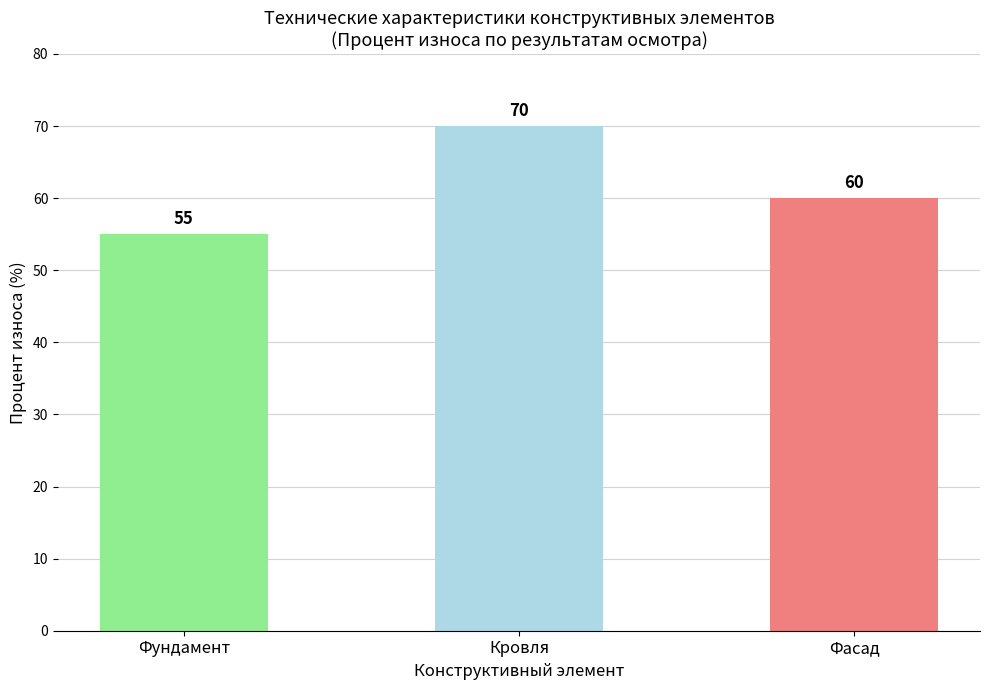

What position from the left is Фундамент?

1